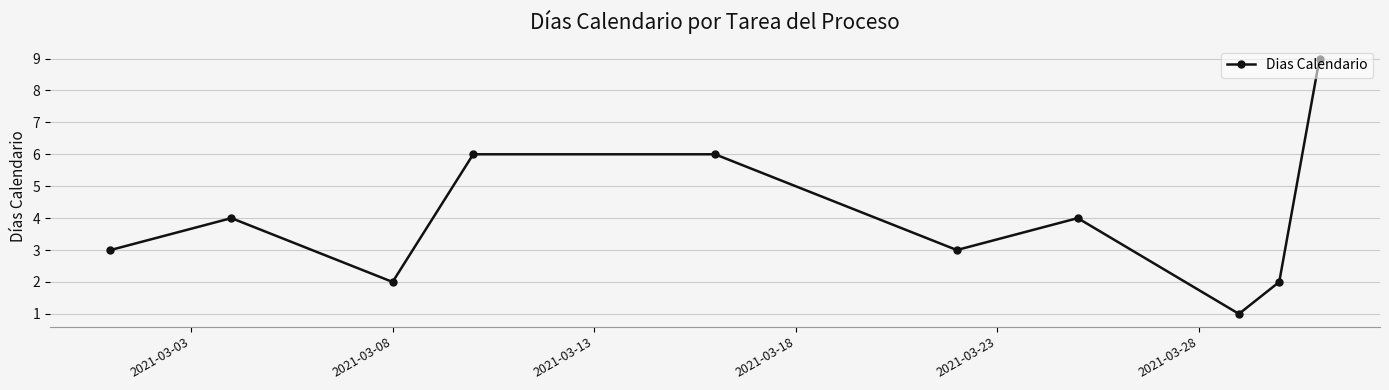

How many points are lower than both their immediate neighbors (excluding endpoints)?

3